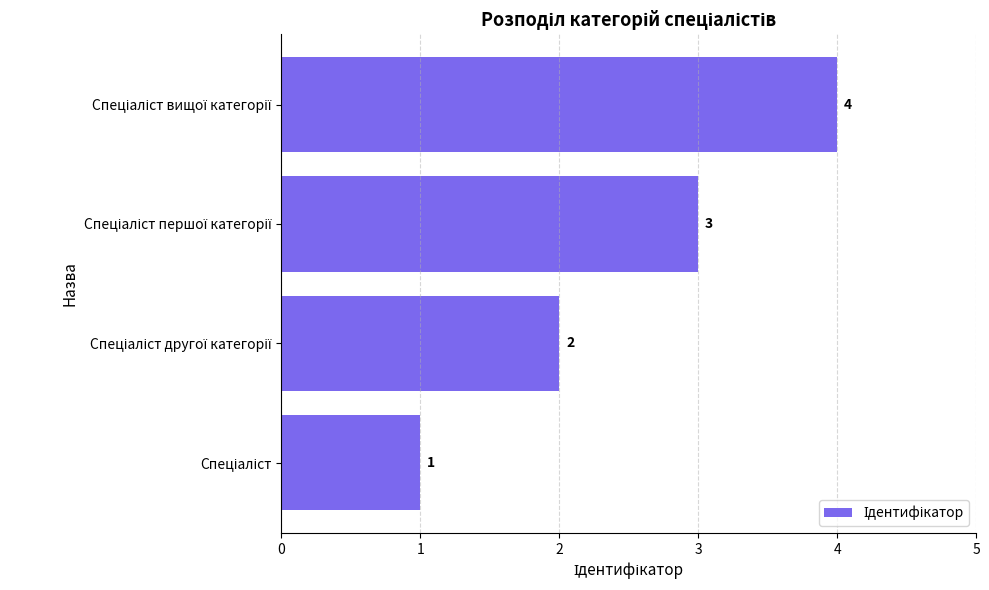

What is the difference between the maximum and minimum values?

3